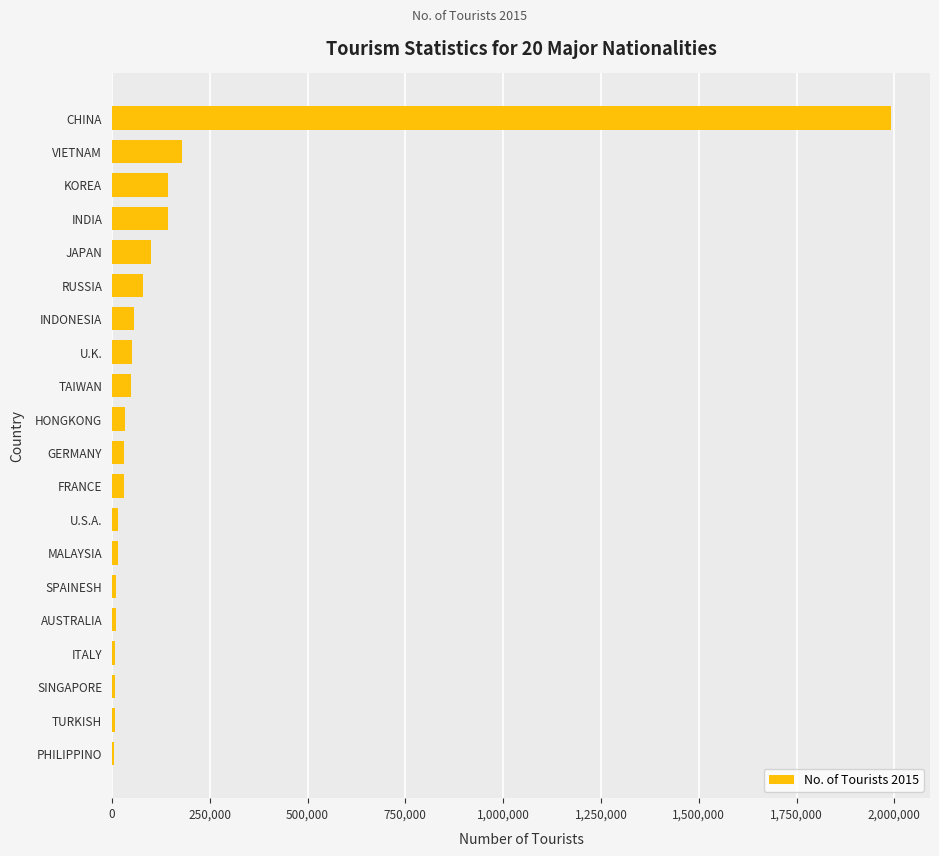

The value at INDIA is 142881. True or false?

True